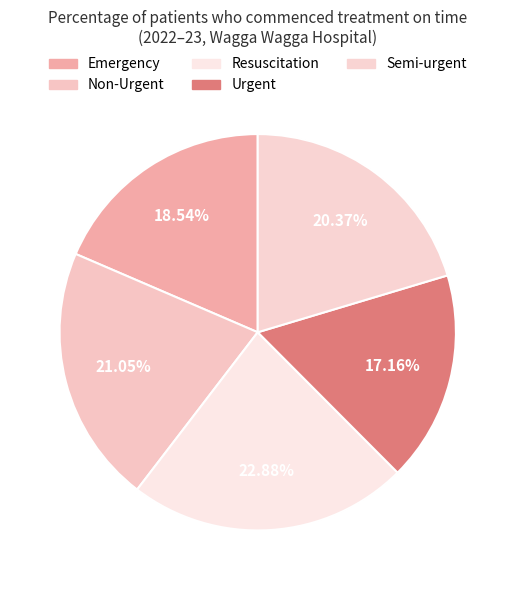

How many slices are in this pie chart?

5